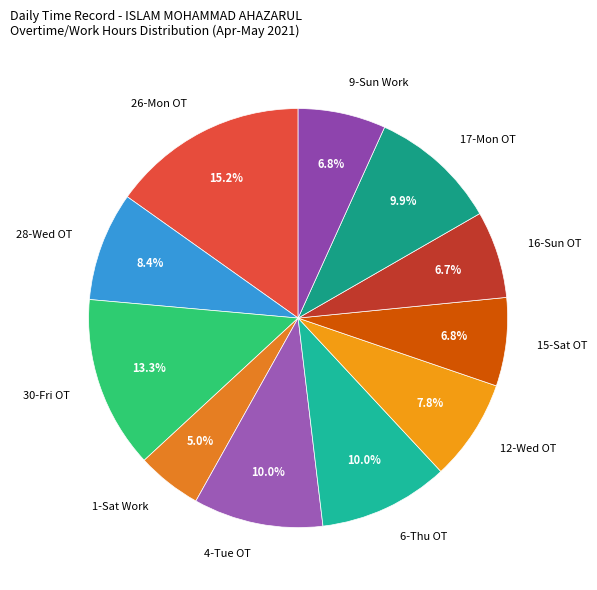

How many slices are in this pie chart?

11